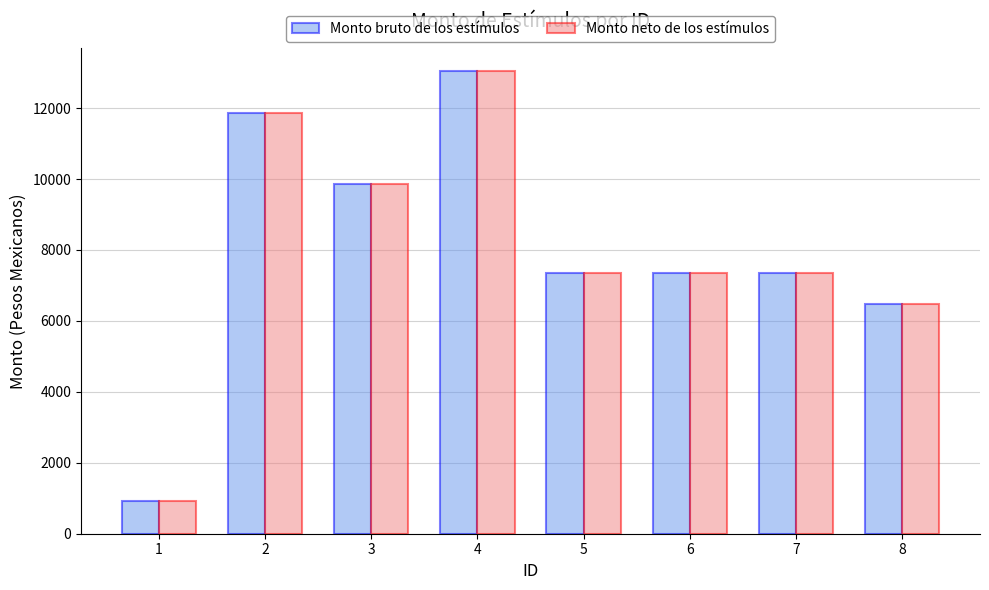

At which category is the sum across all series the highest?

4